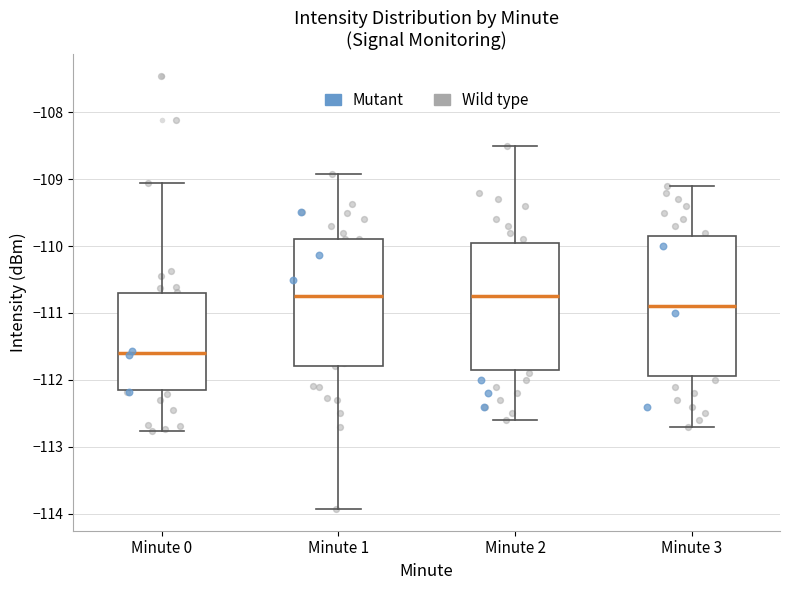

Comparing the boxes themselves (not the whiskers), which one is the tallest?

Minute 3